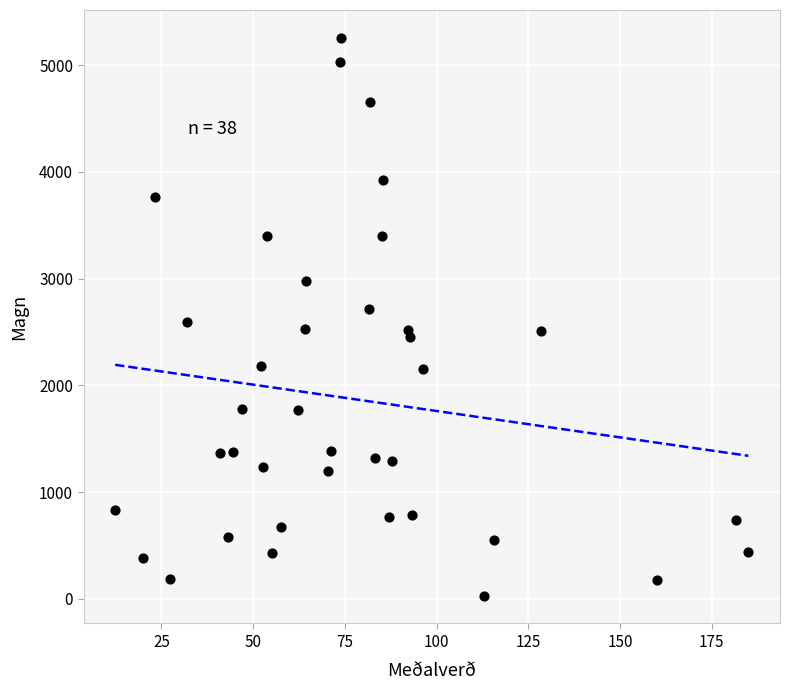

What is the range of Y values (max minus min)?

5224